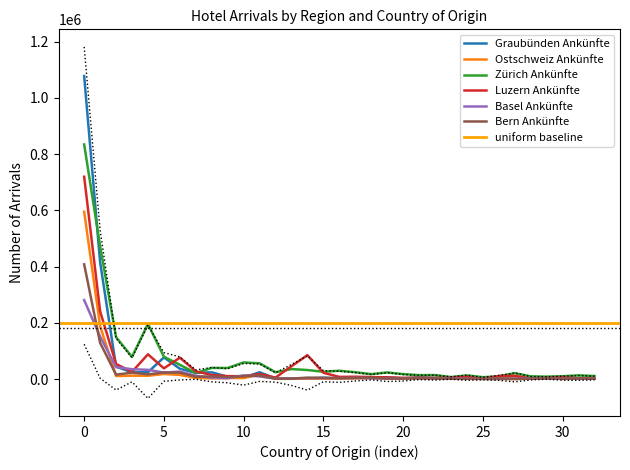

What is the maximum value for Luzern Ankünfte?

719787